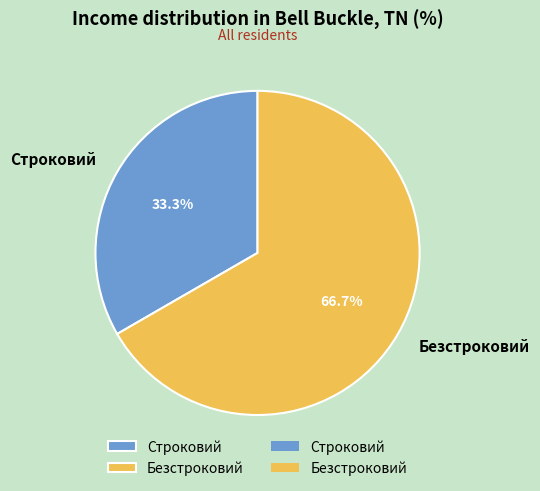

To the nearest percent, what is the combined percentage of Безстроковий and Строковий?

100%